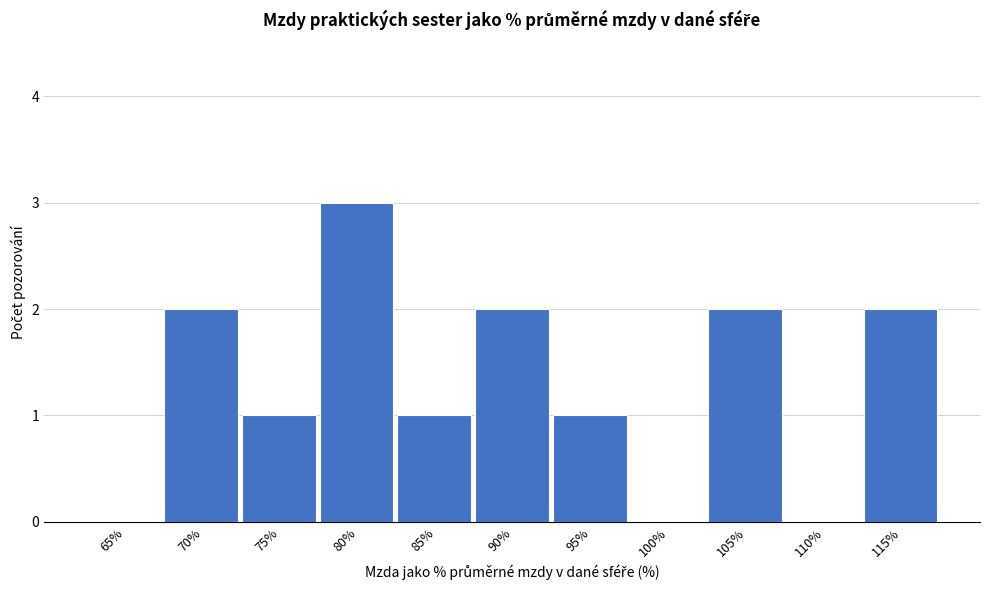

Reading left to right, list all the values displayed in this chart.

65%=0	70%=2	75%=1	80%=3	85%=1	90%=2	95%=1	100%=0	105%=2	110%=0	115%=2